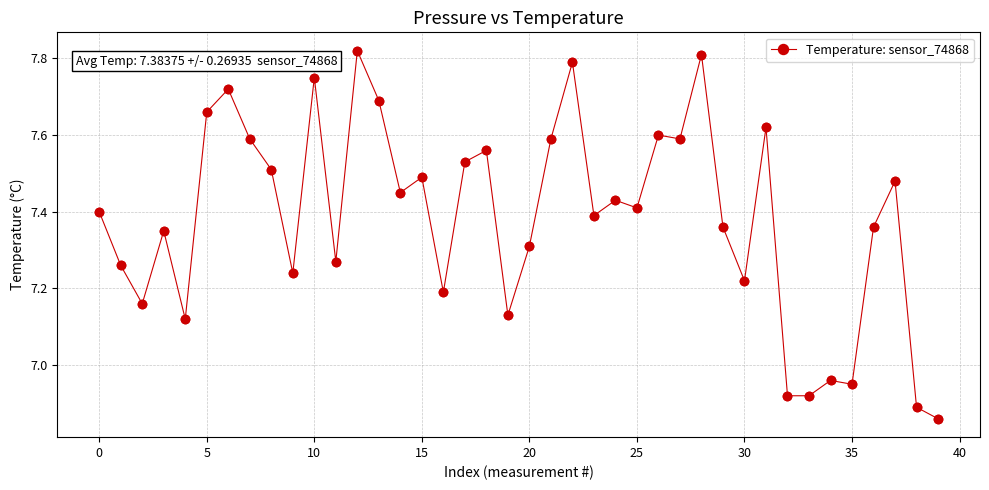

What is the difference between the maximum and minimum values?

1.0